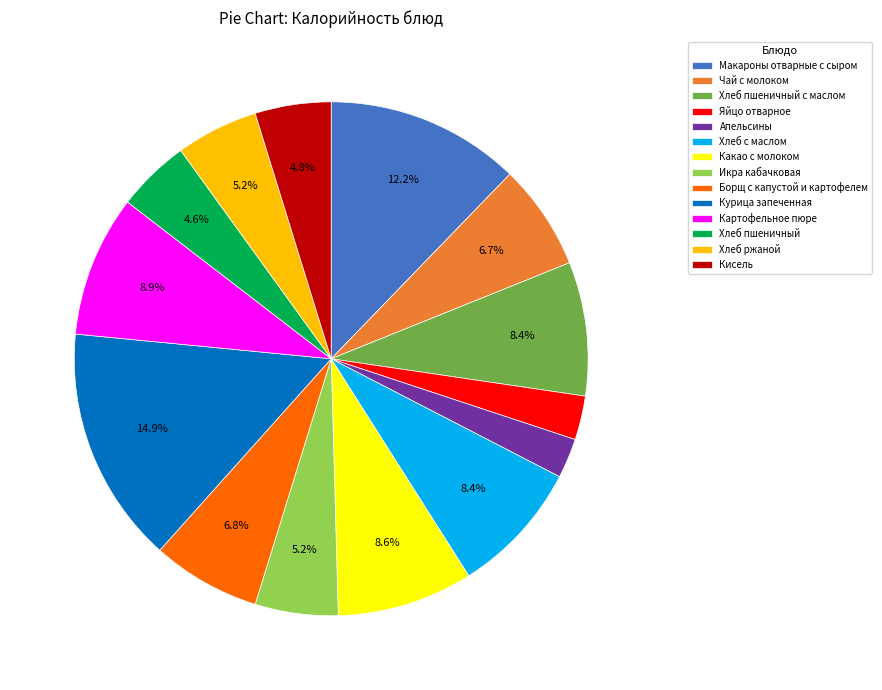

To the nearest percent, what portion does Хлеб с маслом represent?

8%